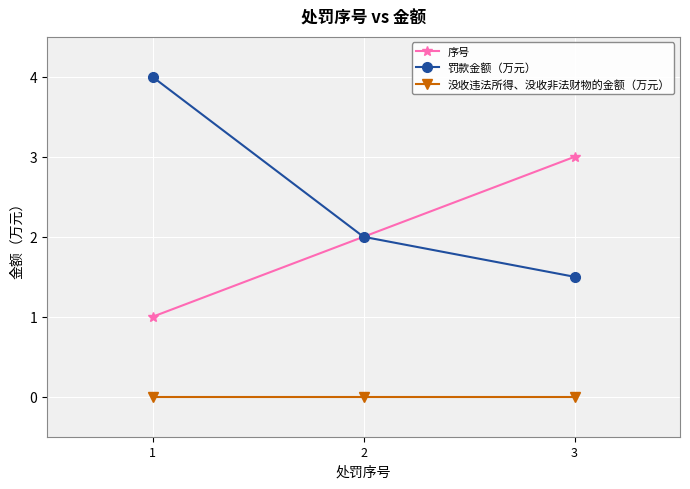

Which series changed the most between 1 and 3?

罚款金额（万元）